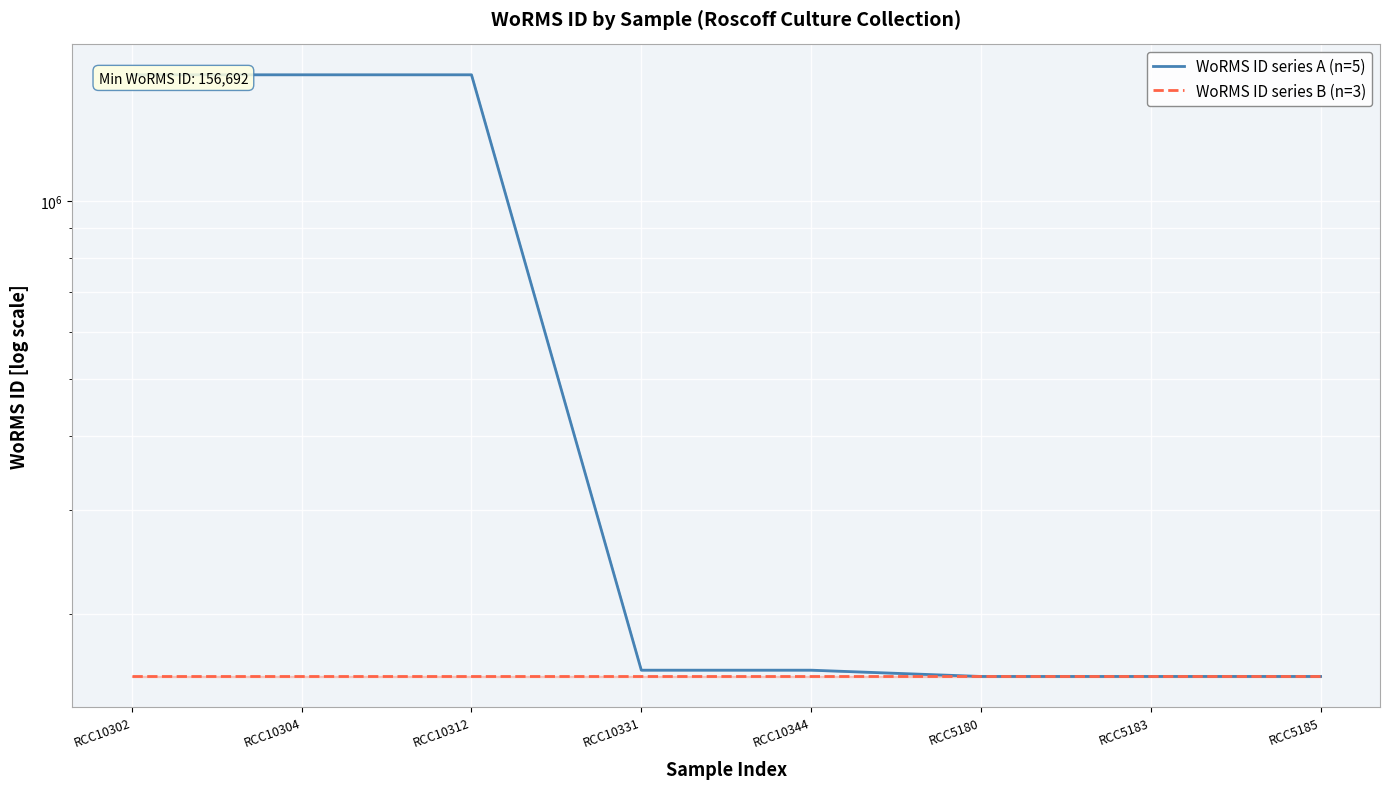

How many lines are shown in the chart?

2